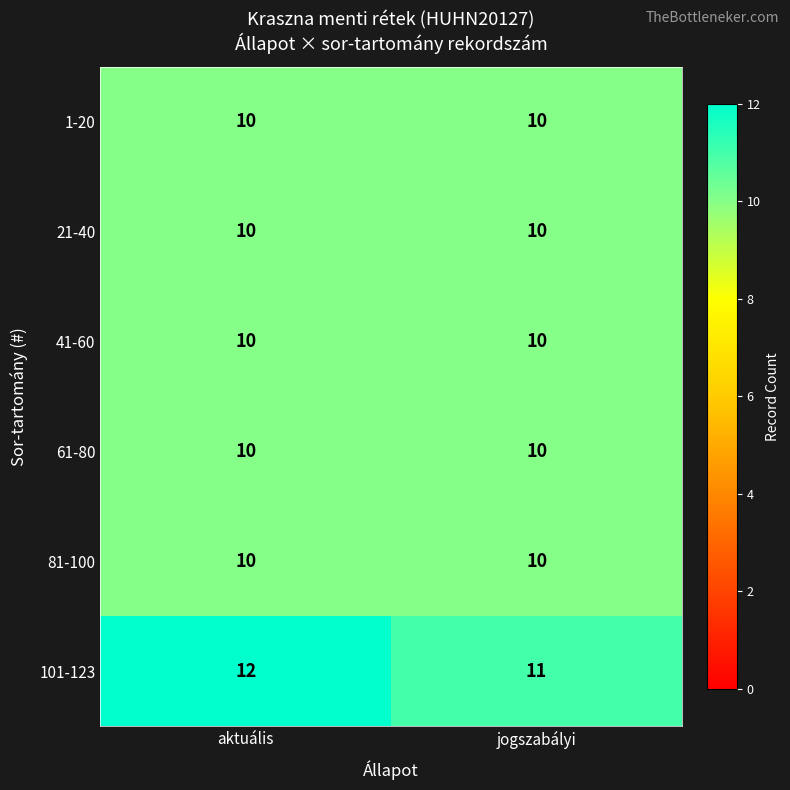

What is the difference between the highest and lowest values at jogszabályi?

1